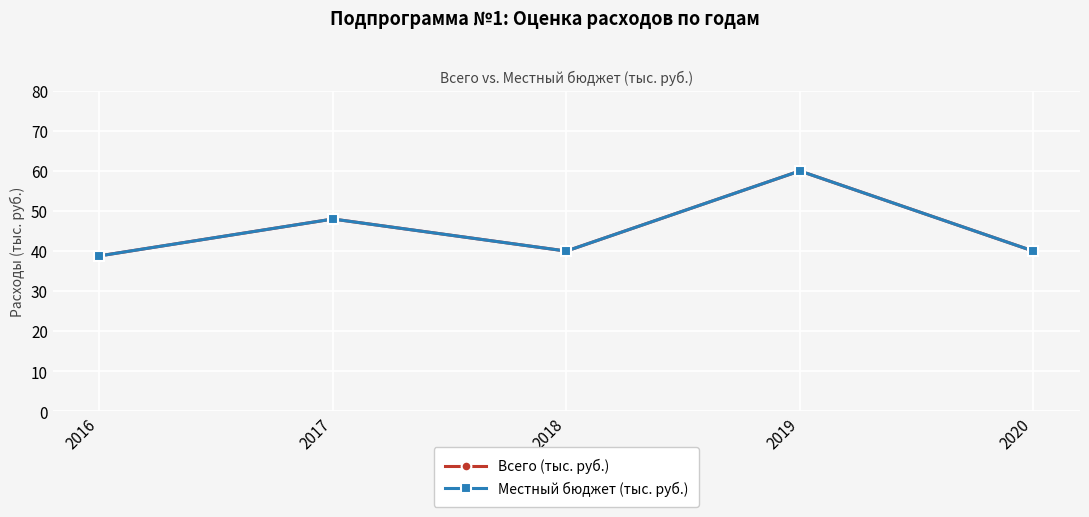

Reading left to right, what are all the values shown in this chart?

Всего (тыс. руб.): 38.8	48.0	40.0	60.0	40.0
Местный бюджет (тыс. руб.): 38.8	48.0	40.0	60.0	40.0